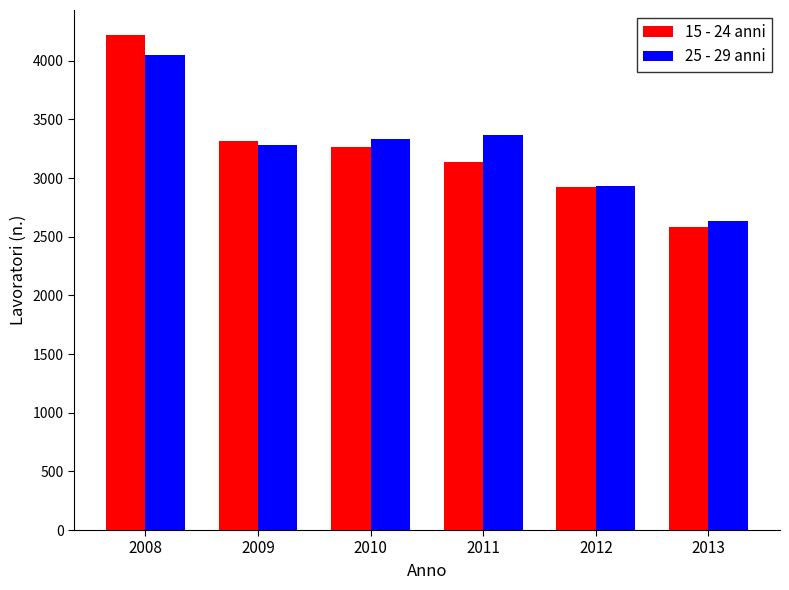

What is the value of the 15 - 24 anni bar at the 1st from the left?

4222